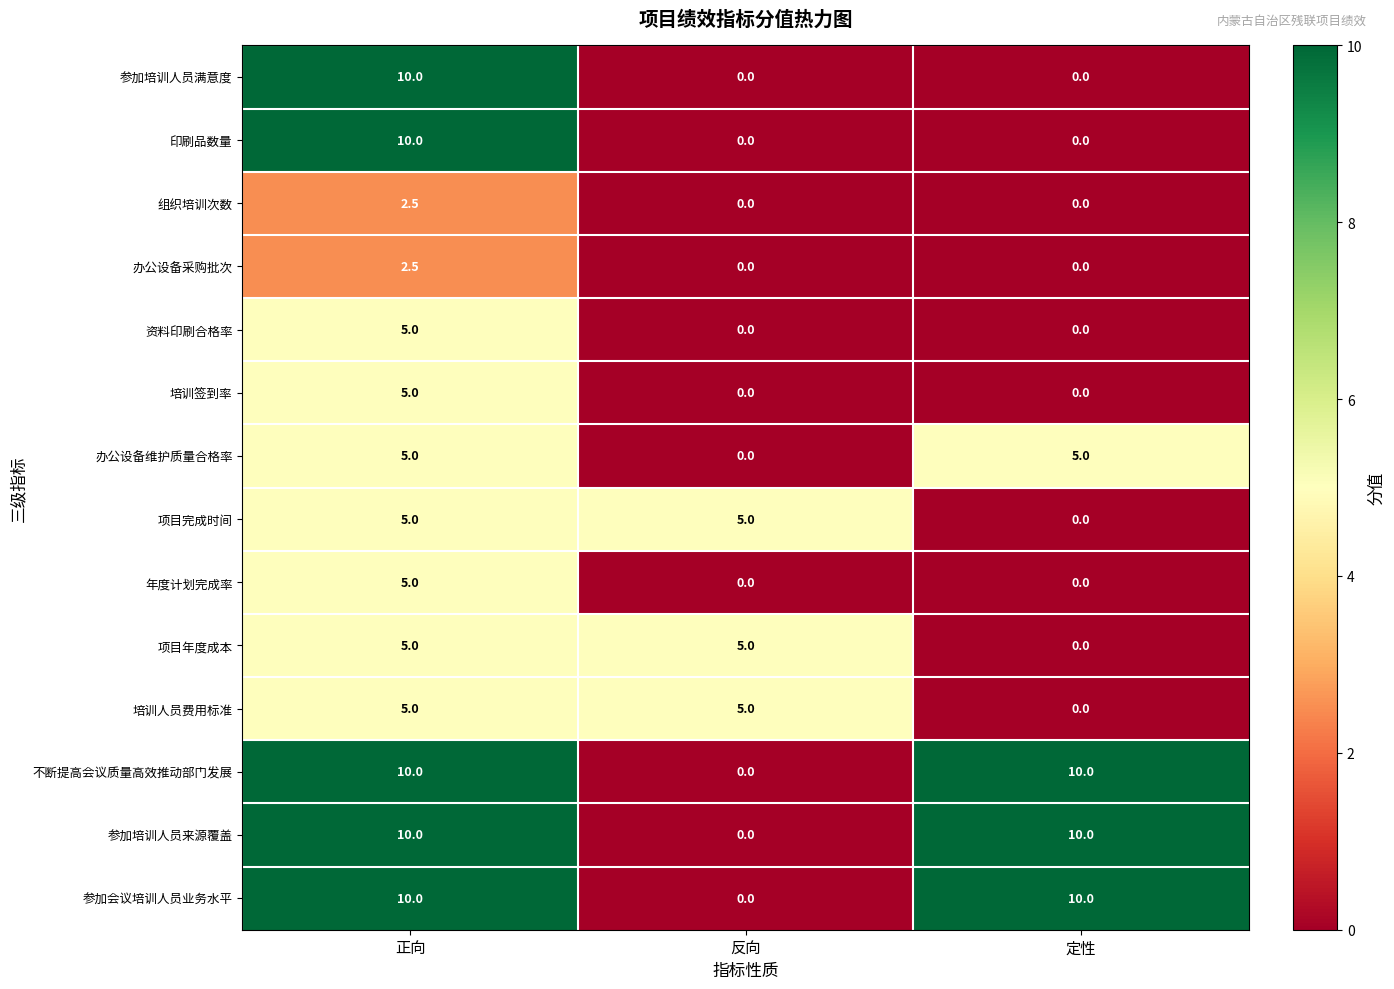

What is the sum of the 参加培训人员满意度 values at 定性 and 正向?

10.0